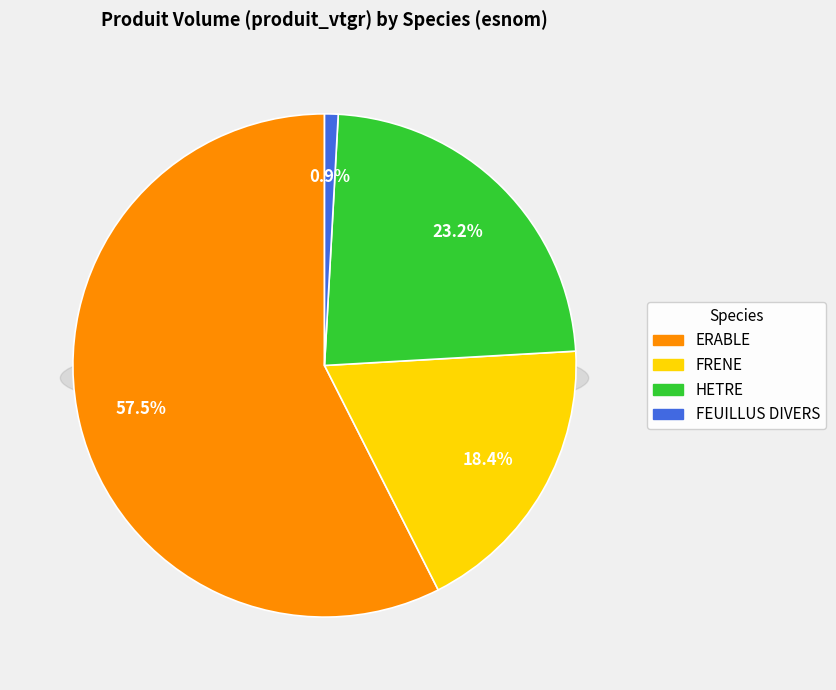

To the nearest percent, what percentage of the pie is HETRE?

23%